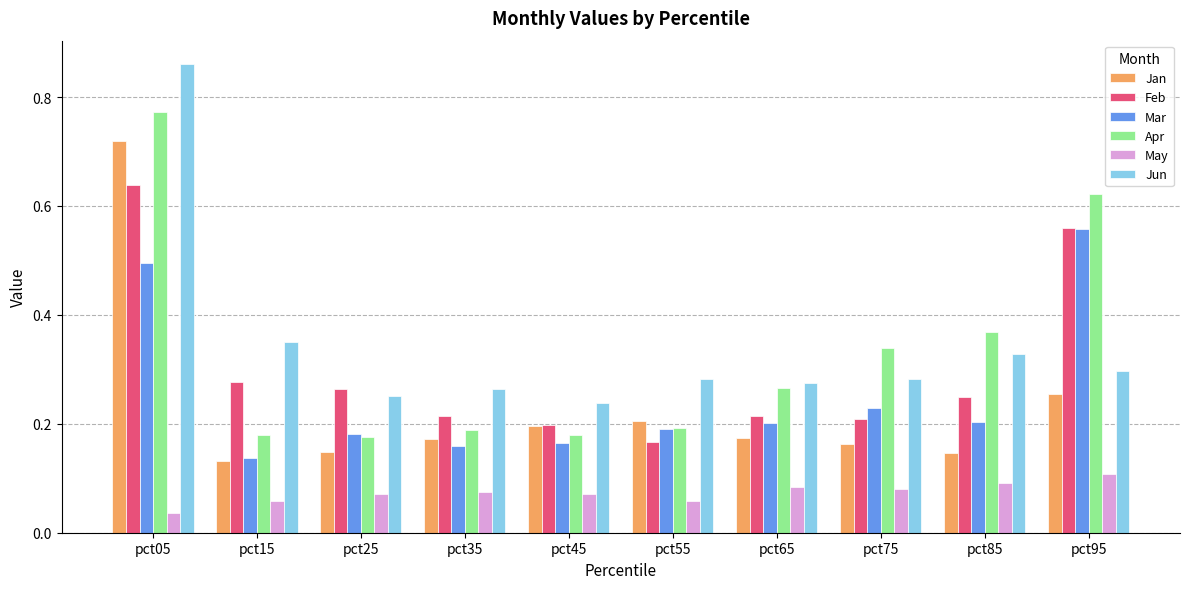

Which series has the largest range (max minus min)?

Jun